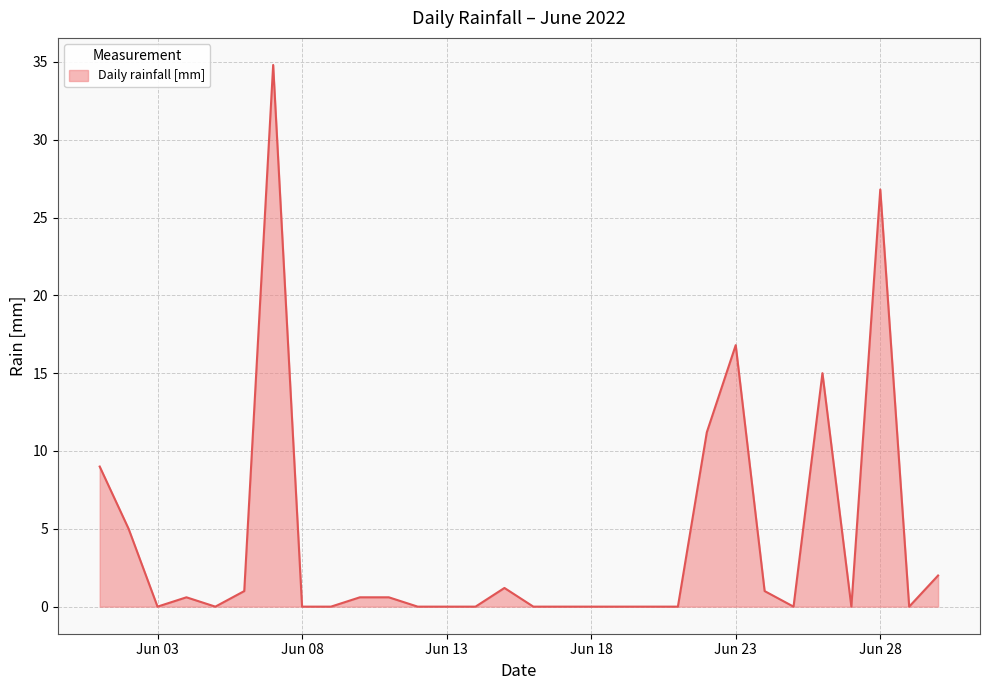

What is the difference between the maximum and minimum values?

34.8